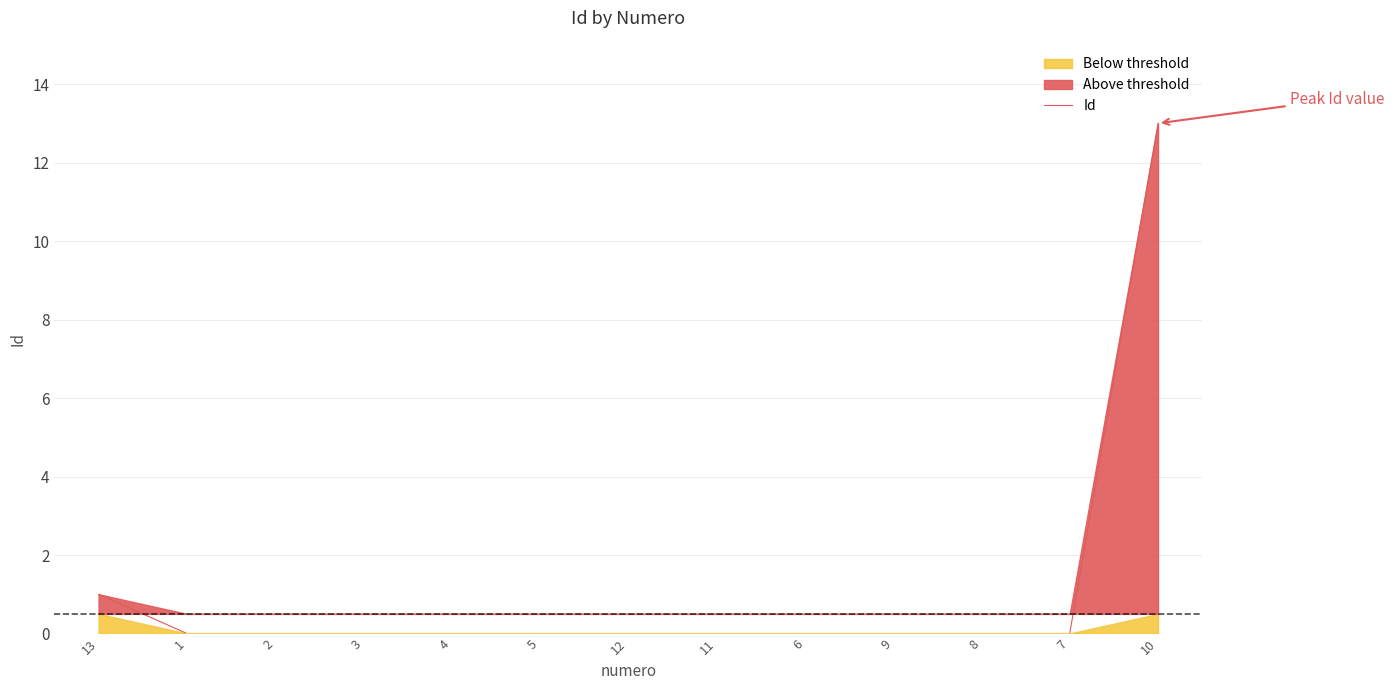

True or false: the data shows -8 at 12.

False